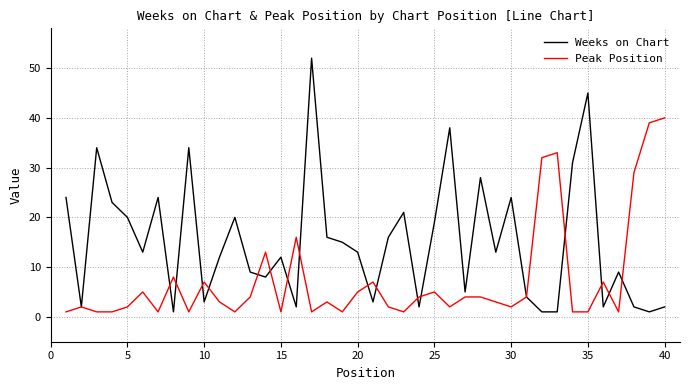

Which series ends up on top after the final intersection of Weeks on Chart and Peak Position?

Peak Position